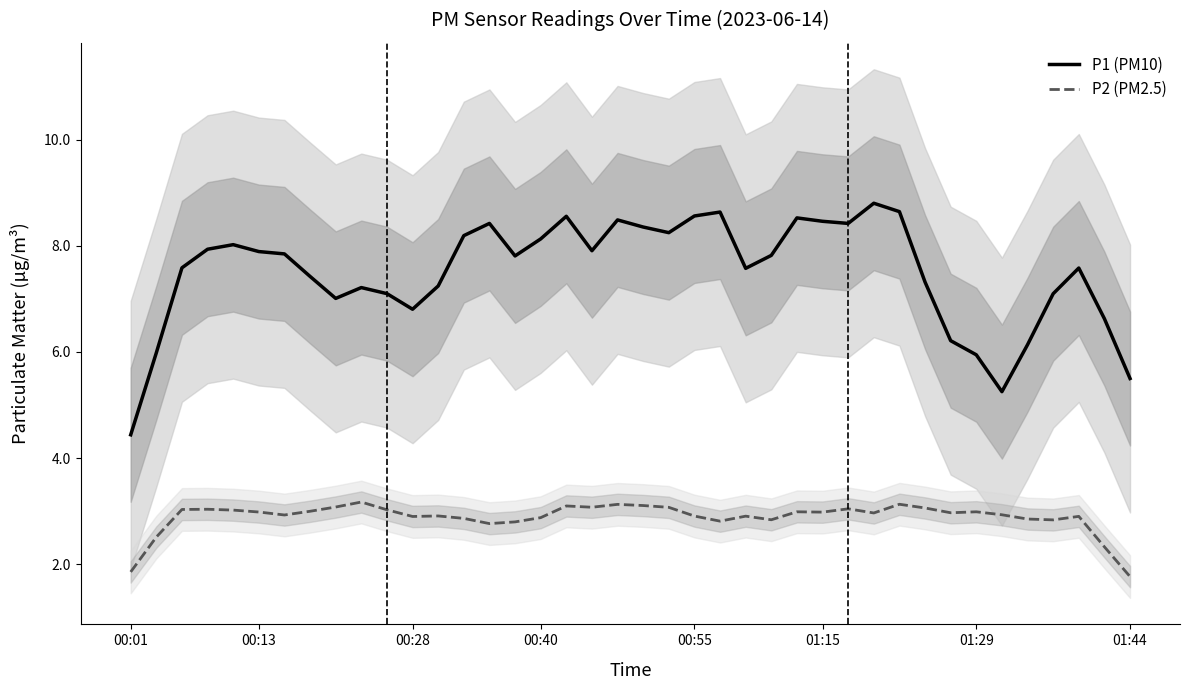

True or false: P1 (PM10) has more than 0 points higher than both neighbors.

True